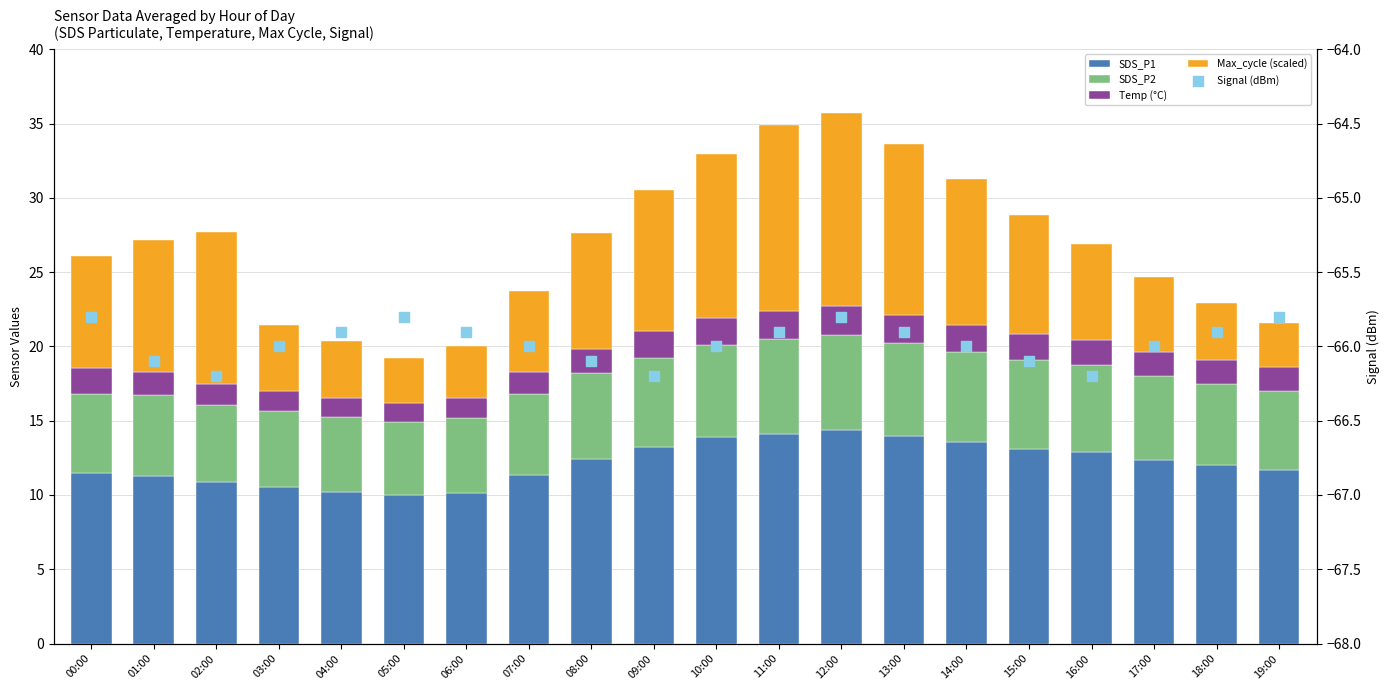

At how many categories does at least one series exceed -33?

20